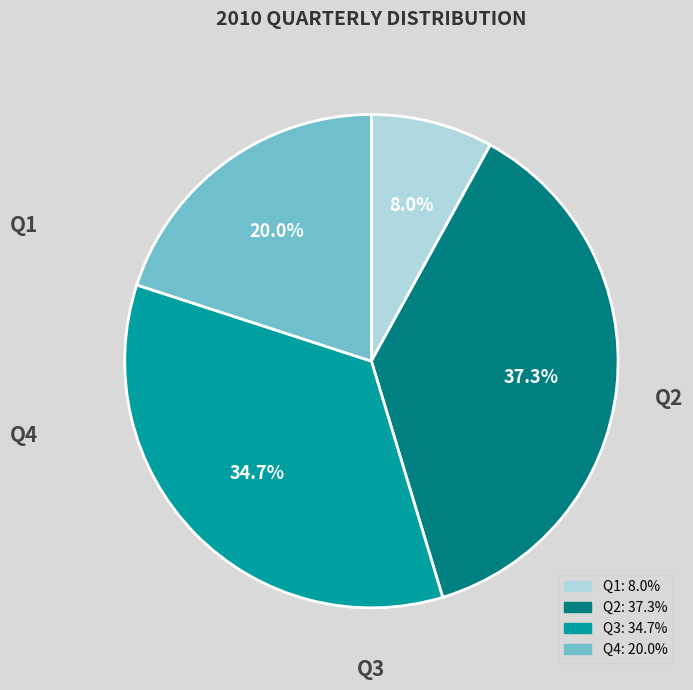

How much of the chart is everything except Q3?

65.3%